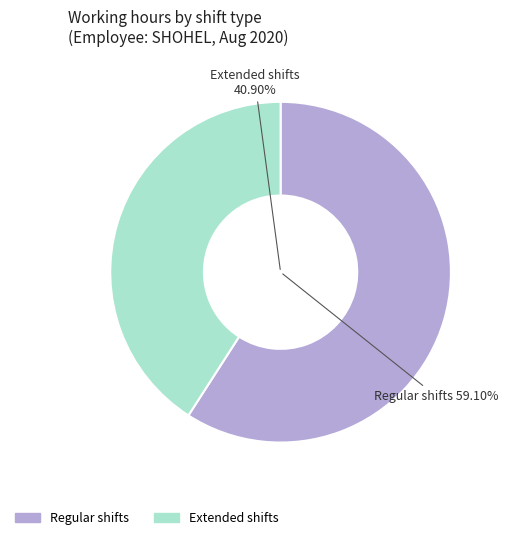

The Day 23 slice represents 1% of the pie. True or false?

False